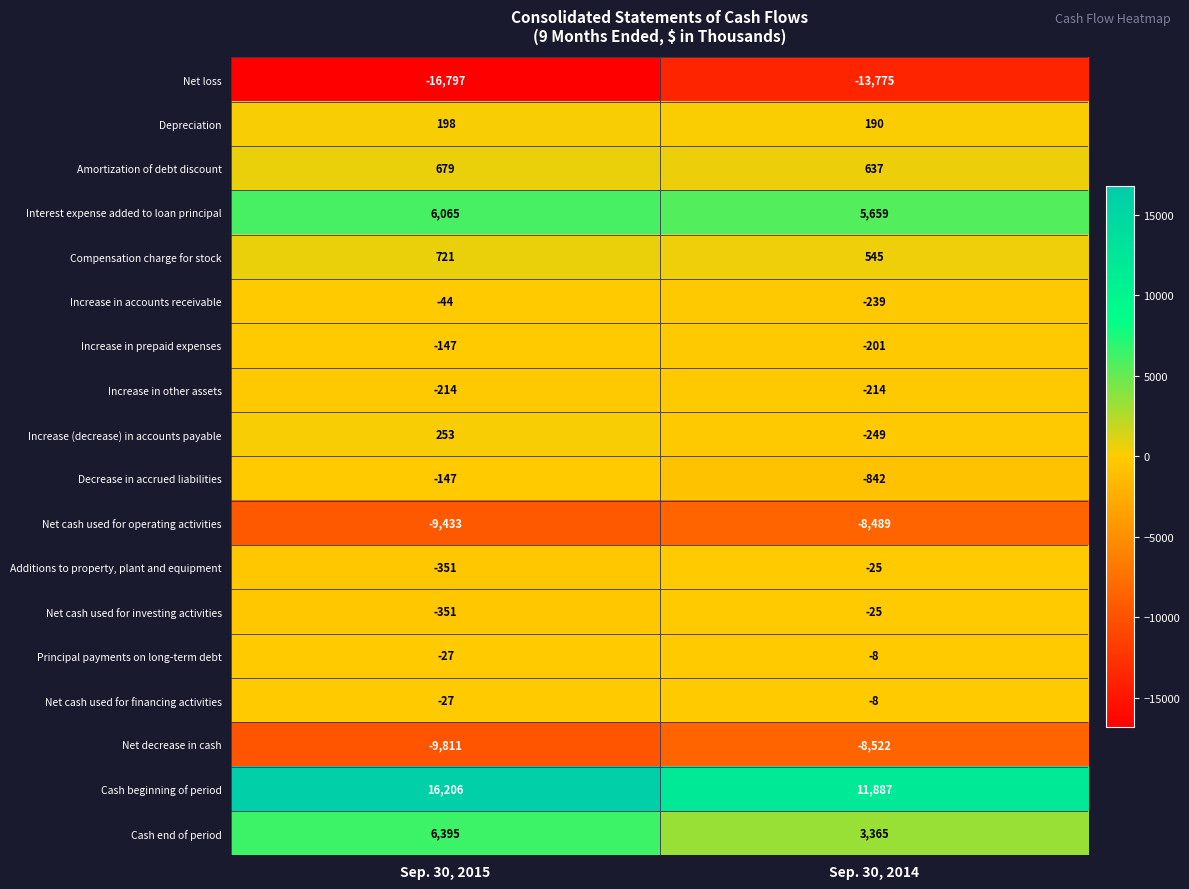

Read the Cash end of period value at Sep. 30, 2015, to the nearest 100.

6400